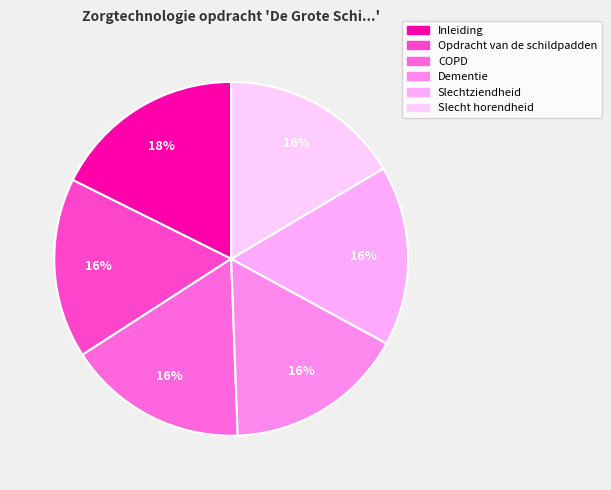

Count the number of slices in the pie.

6